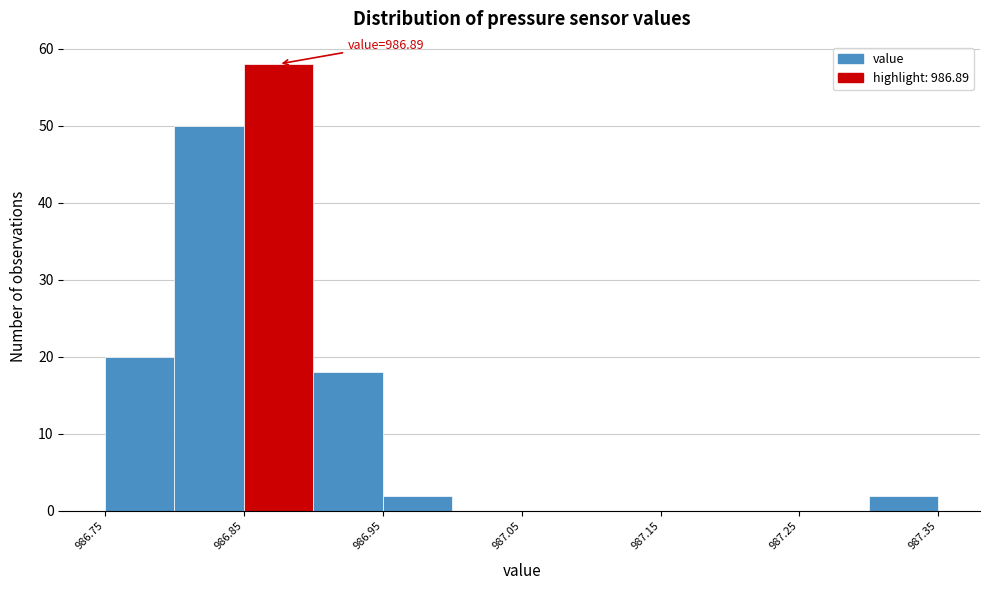

Over which range of the x-axis is the bar tallest?

986.855 to 986.905